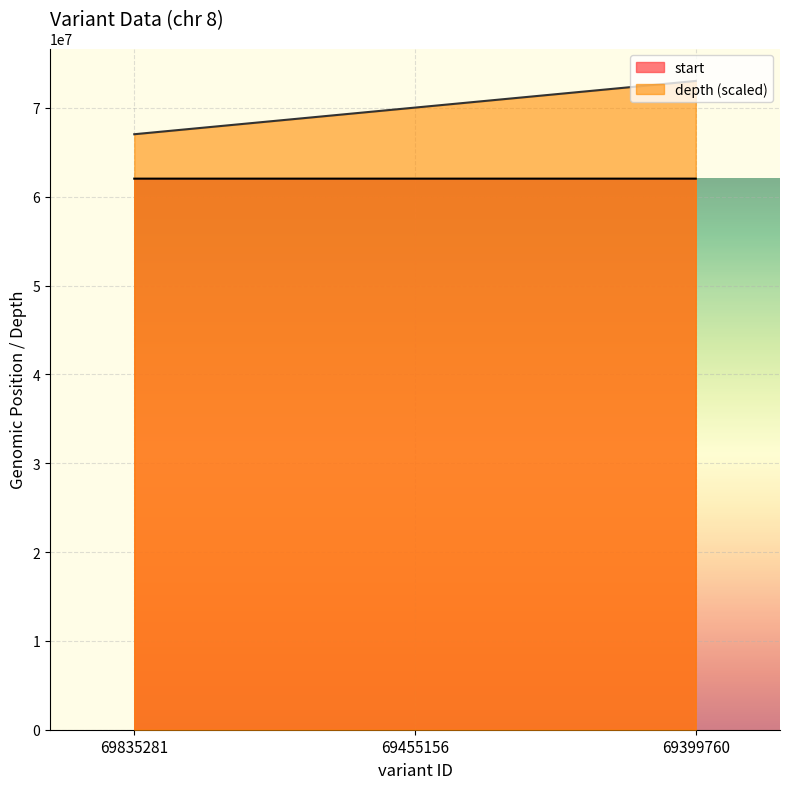

What are all the series names shown in the legend?

start, depth (scaled)